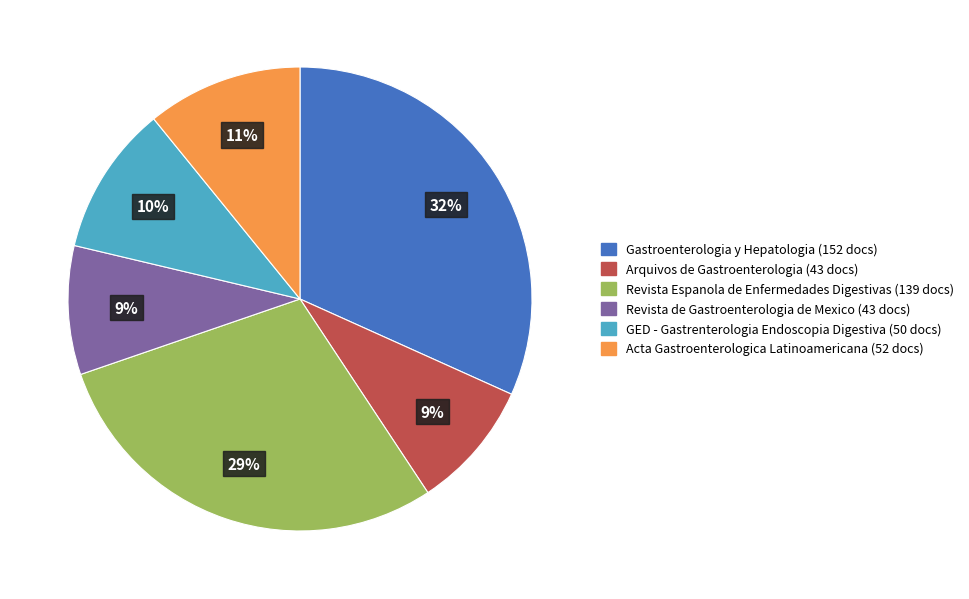

Is there any slice that represents more than half of the pie?

No